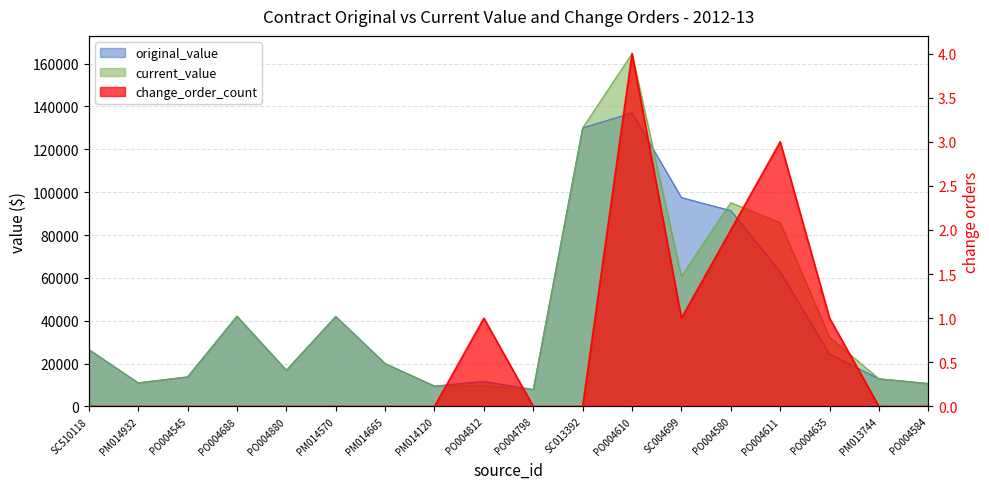

The current_value series shows 9517.1 at PM014120. True or false?

True